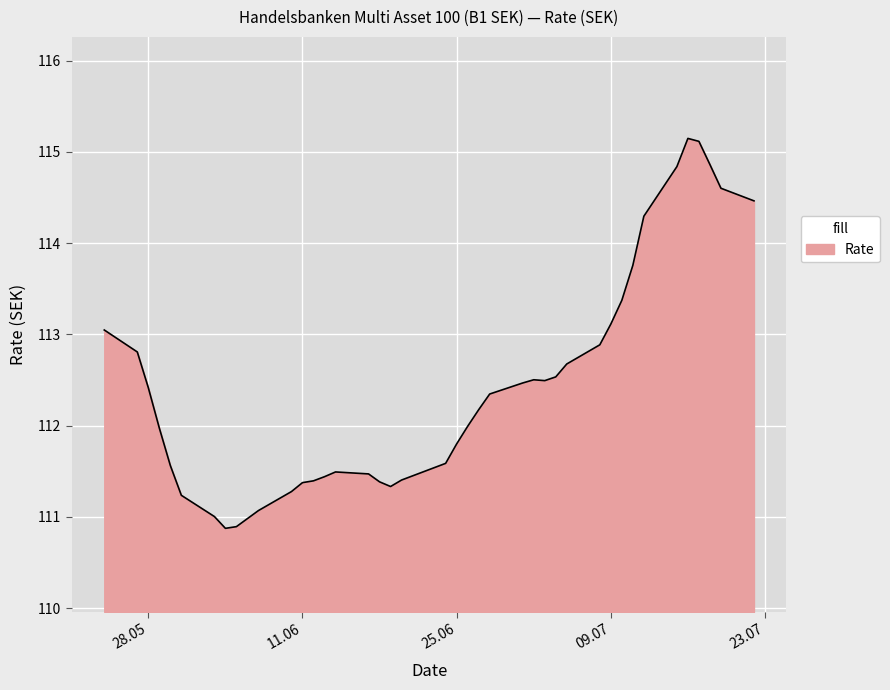

What is the greatest value displayed?

115.1